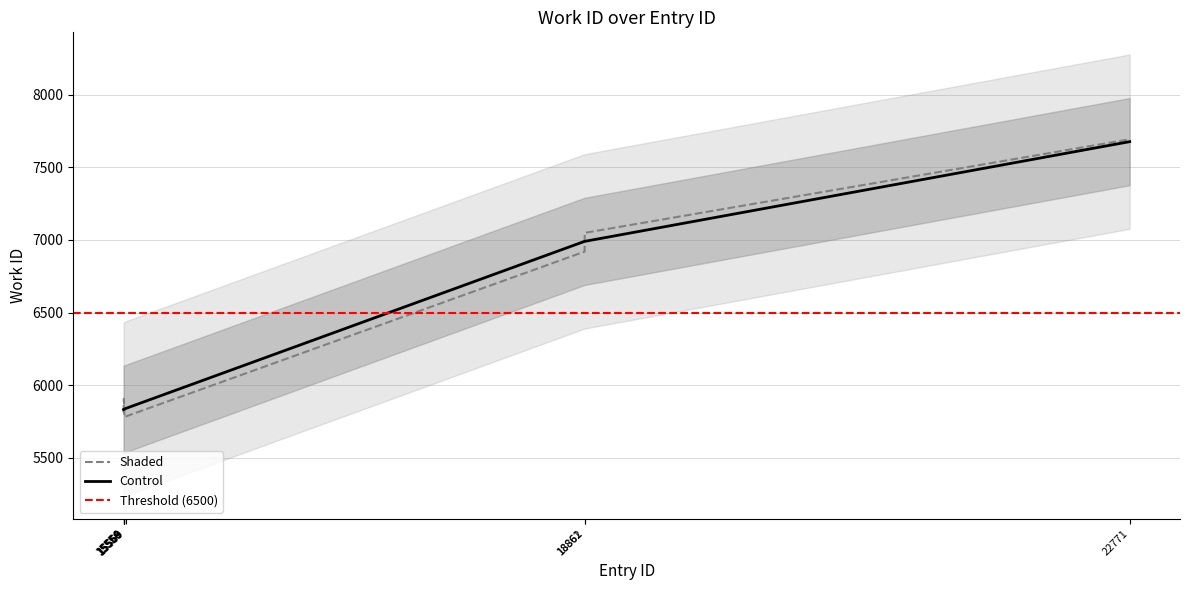

What is the smallest value displayed?

5833